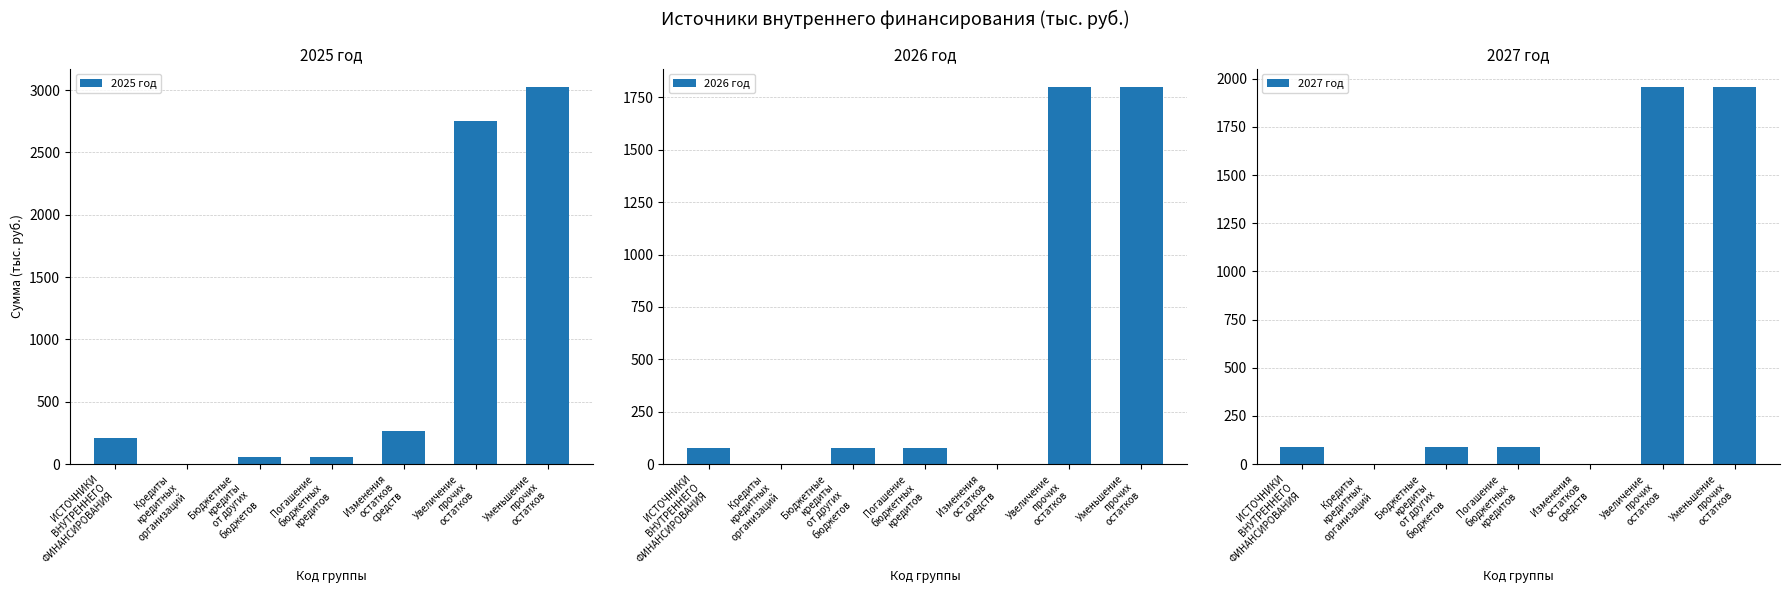

Reading right to left, transcribe all the data shown in this chart.

2025 год: Уменьшение
прочих
остатков=3021.6	Увеличение
прочих
остатков=2754.9	Изменения
остатков
средств=266.7	Погашение
бюджетных
кредитов=60.1	Бюджетные
кредиты
от других
бюджетов=60.1	Кредиты
кредитных
организаций=0.0	ИСТОЧНИКИ
ВНУТРЕННЕГО
ФИНАНСИРОВАНИЯ=206.5
2026 год: Уменьшение
прочих
остатков=1797.7	Увеличение
прочих
остатков=1797.7	Изменения
остатков
средств=0.0	Погашение
бюджетных
кредитов=75.2	Бюджетные
кредиты
от других
бюджетов=75.2	Кредиты
кредитных
организаций=0.0	ИСТОЧНИКИ
ВНУТРЕННЕГО
ФИНАНСИРОВАНИЯ=75.2
2027 год: Уменьшение
прочих
остатков=1954.7	Увеличение
прочих
остатков=1954.7	Изменения
остатков
средств=0.0	Погашение
бюджетных
кредитов=90.2	Бюджетные
кредиты
от других
бюджетов=90.2	Кредиты
кредитных
организаций=0.0	ИСТОЧНИКИ
ВНУТРЕННЕГО
ФИНАНСИРОВАНИЯ=90.2